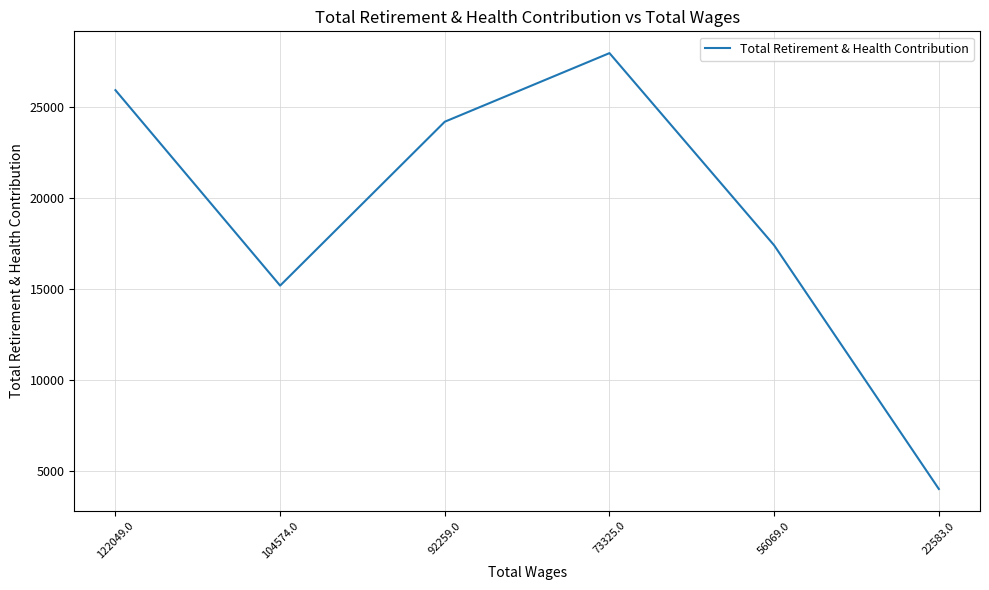

What is the difference between the maximum and second lowest values?

12800